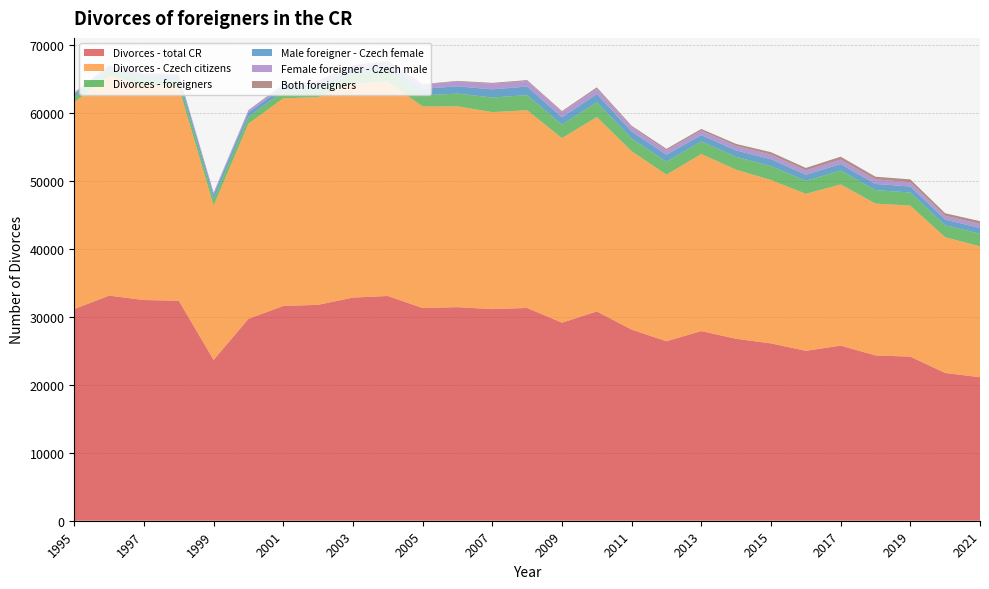

Reading right to left, extract all data points from this chart.

Divorces - total CR: 21107	21734	24141	24313	25755	24996	26083	26764	27895	26402	28113	30783	29133	31300	31129	31415	31288	33060	32824	31758	31586	29704	23657	32363	32465	33113	31135
Divorces - Czech citizens: 19253	19969	22211	22335	23714	23090	24037	24870	26053	24502	26239	28599	27144	29083	28978	29543	29643	31537	31459	30554	30553	28700	22692	31400	31605	32325	30419
Divorces - foreigners: 1854	1765	1930	1978	2041	1906	2046	1894	1842	1900	1874	2184	1989	2217	2151	1872	1645	1523	1365	1204	1033	1004	965	963	860	788	716
Male foreigner - Czech female: 839	837	883	914	949	904	1005	942	935	1032	1026	1197	1074	1268	1198	1069	963	902	801	735	643	643	646	614	552	500	440
Female foreigner - Czech male: 603	559	629	677	667	631	686	656	648	665	678	790	777	831	840	717	625	568	515	432	366	315	281	308	265	241	237
Both foreigners: 412	369	418	387	425	371	355	296	259	203	170	197	138	118	113	86	57	53	49	37	24	46	38	41	43	47	39